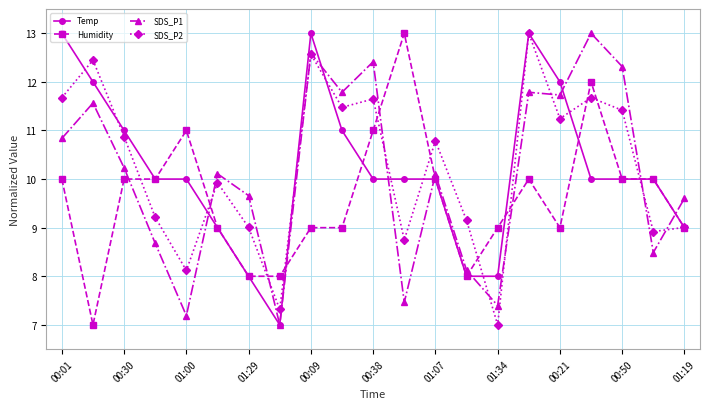

How many data points in SDS_P1 are above 10?

12